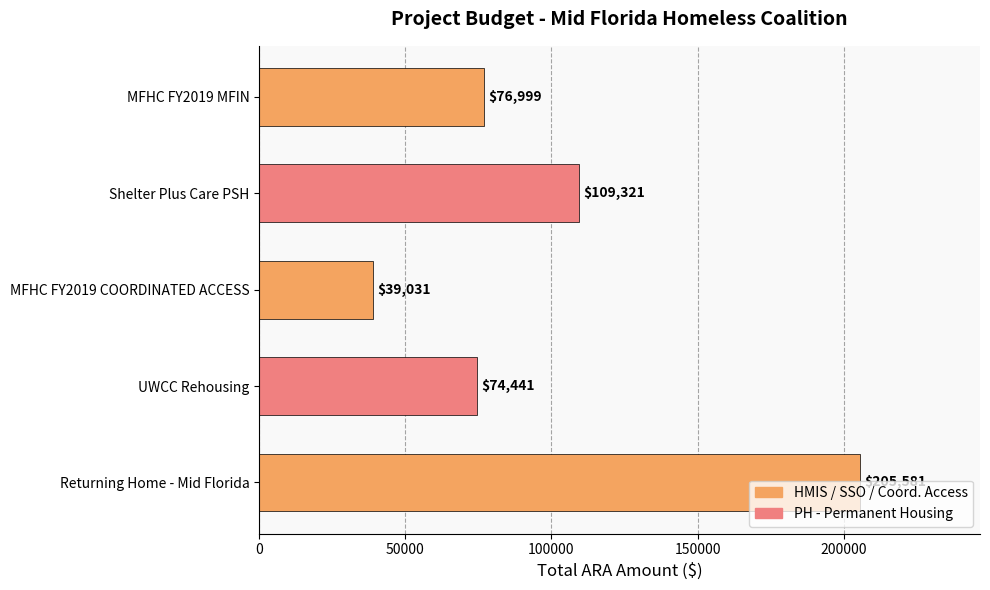

What is the difference between the maximum and minimum values?

166550